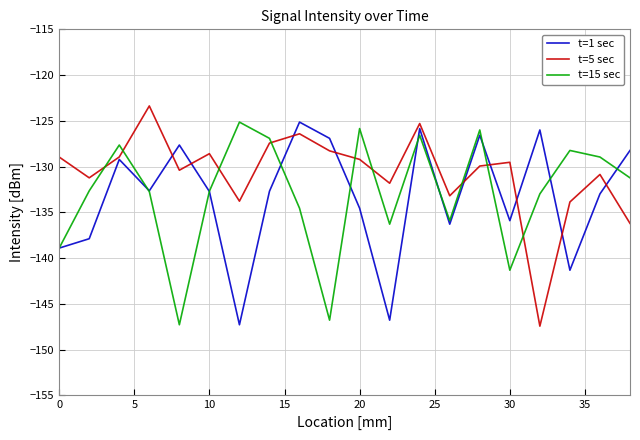

What is the highest value of the t=15 sec series?

-125.1